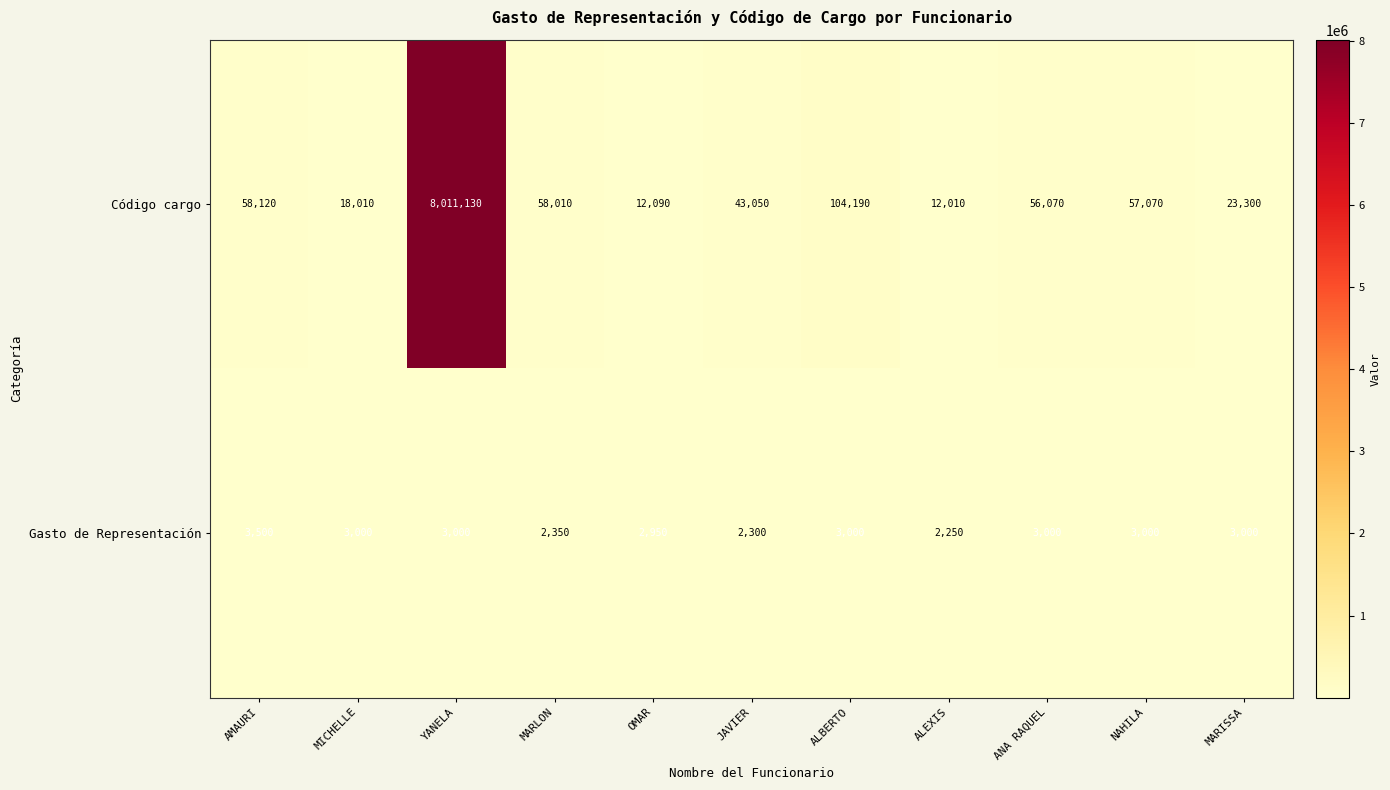

Rank the series at AMAURI from lowest to highest value.

Gasto de Representación, Código cargo